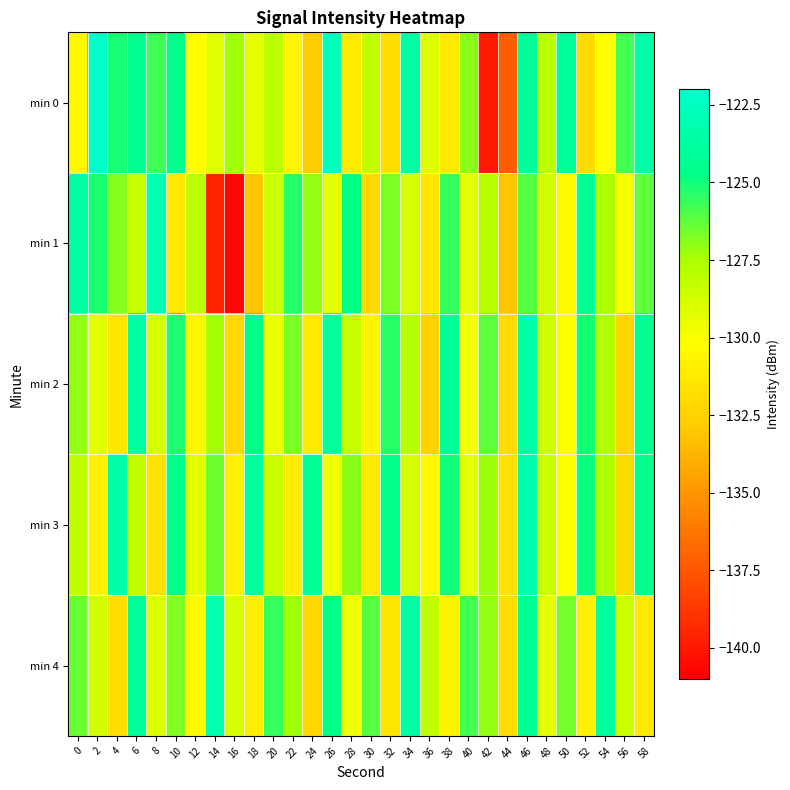

At which category is the sum across all series the highest?

46